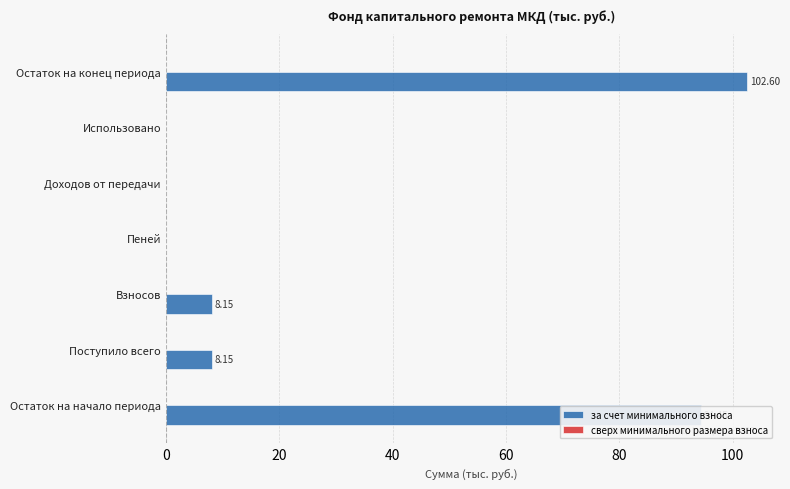

Which label corresponds to the largest value in the chart?

Остаток на конец периода